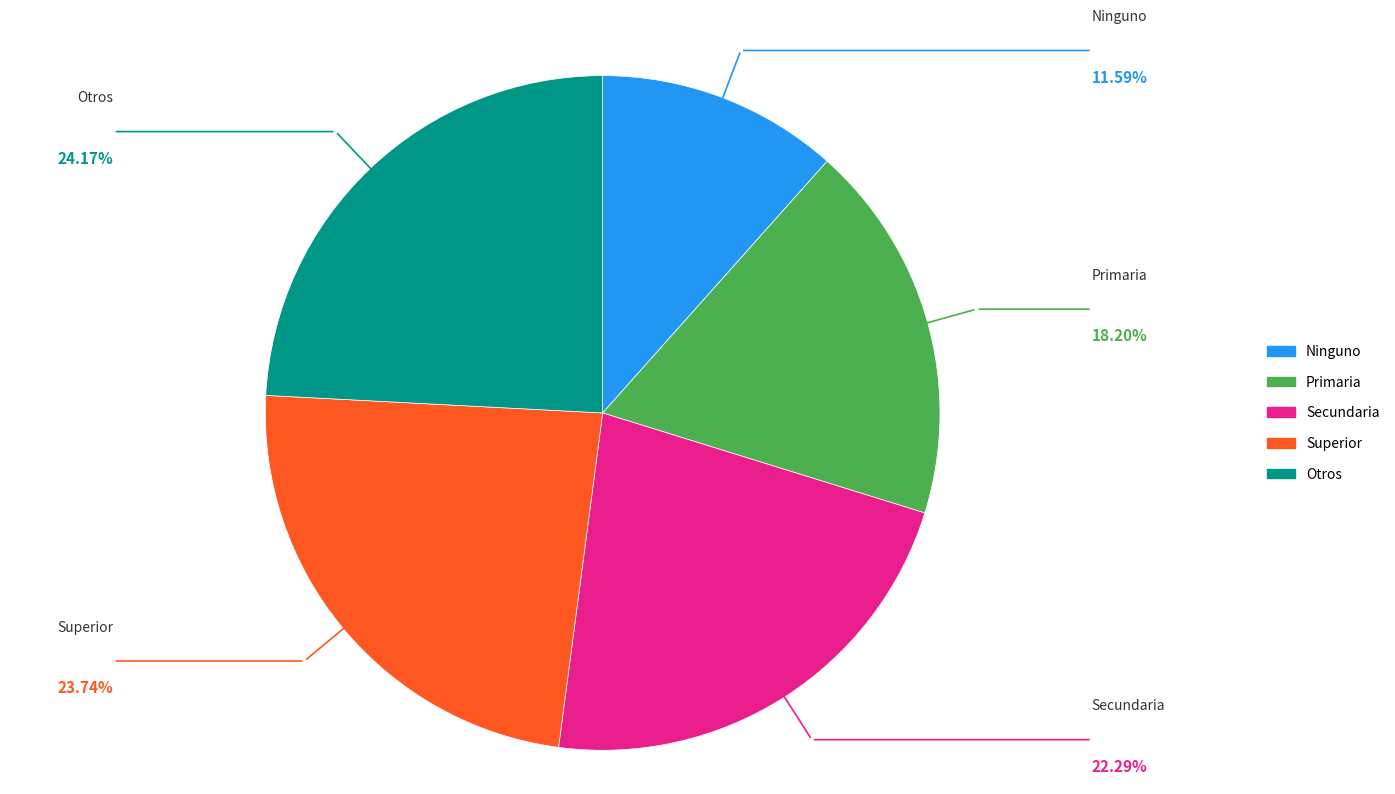

Is there any slice that represents more than half of the pie?

No